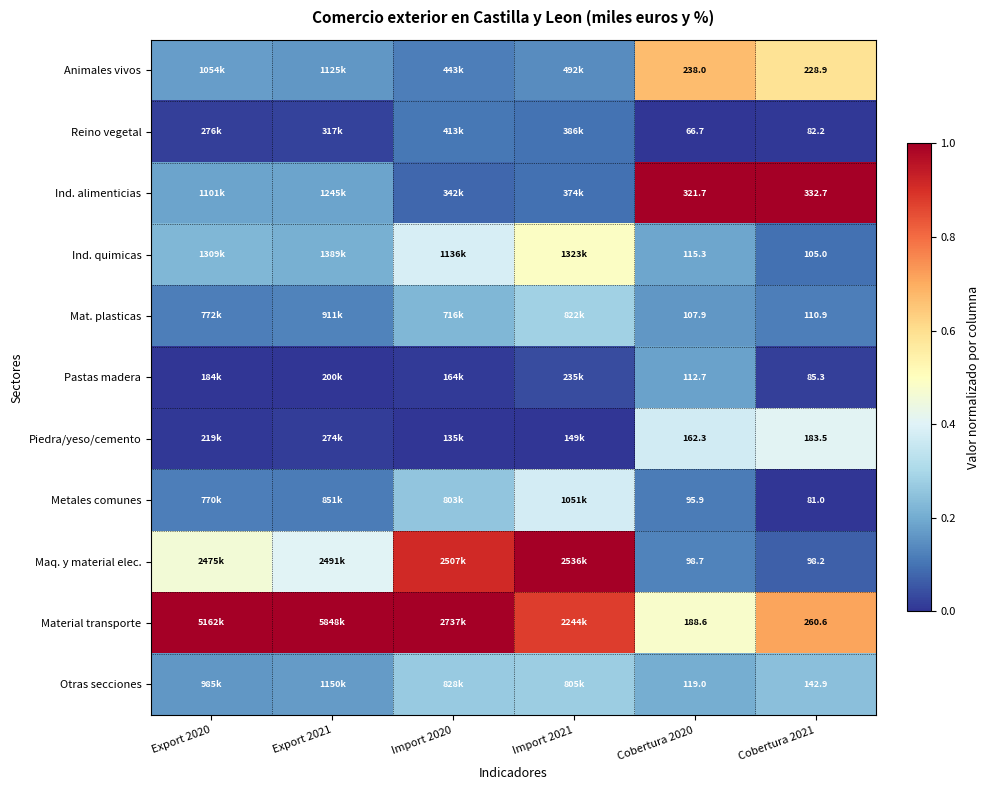

At Cobertura 2021, list the series in order from smallest to largest.

Metales comunes, Reino vegetal, Pastas madera, Maq. y material elec., Ind. quimicas, Mat. plasticas, Otras secciones, Piedra/yeso/cemento, Animales vivos, Material transporte, Ind. alimenticias